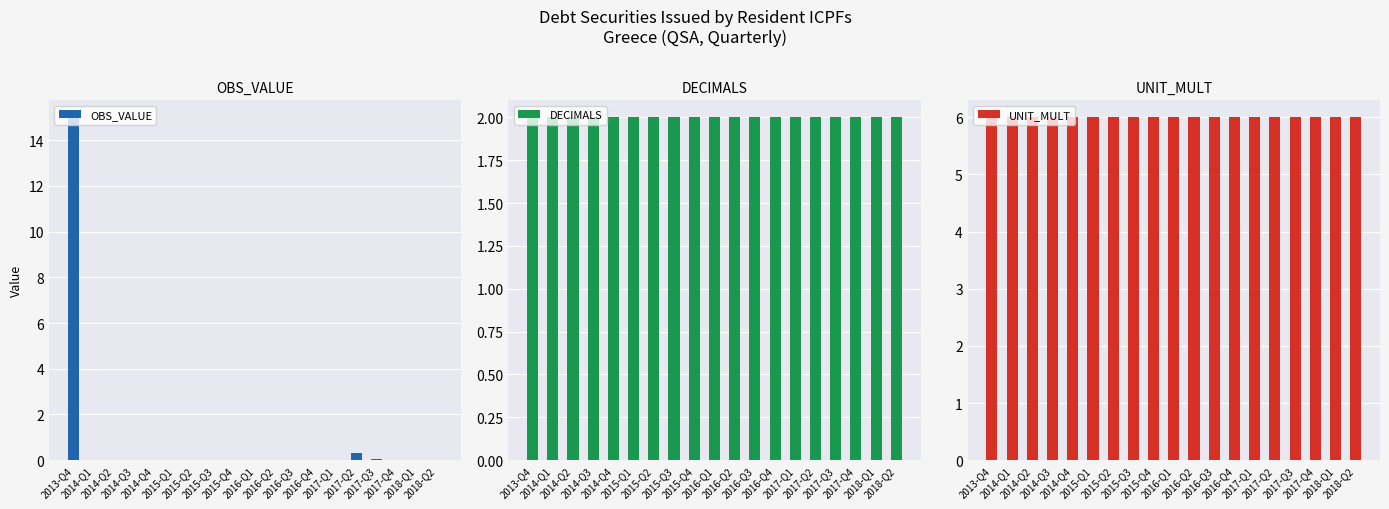

The value of DECIMALS at 2018-Q2 is 0.5. True or false?

False